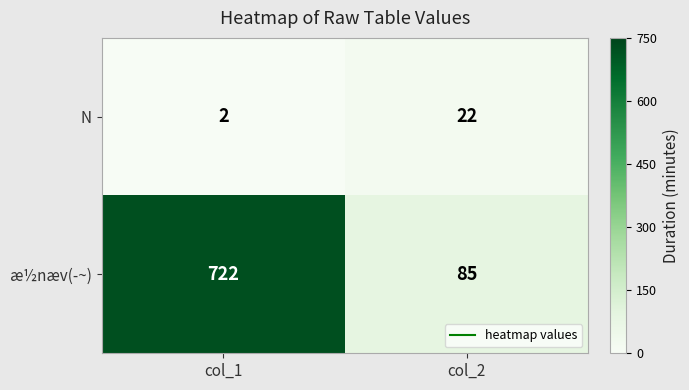

Rank the series by their average value, from highest to lowest.

æ½næv(­~), N